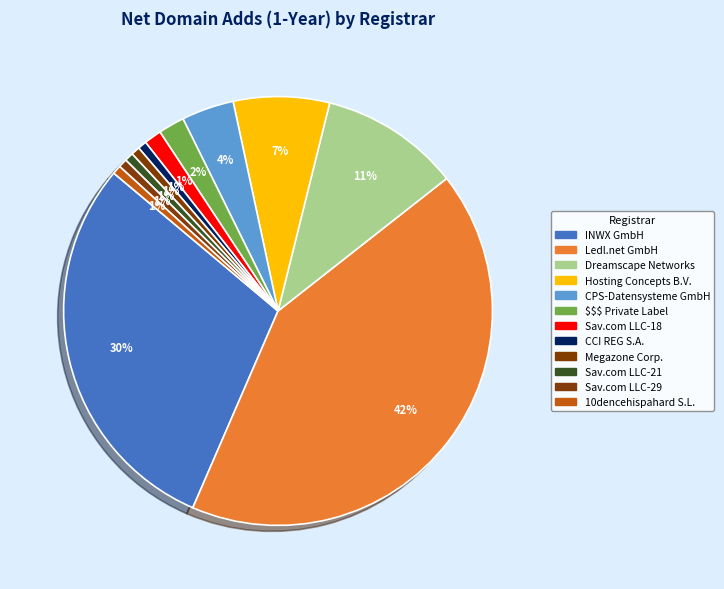

What percentage is NOT represented by INWX GmbH?

70.4%